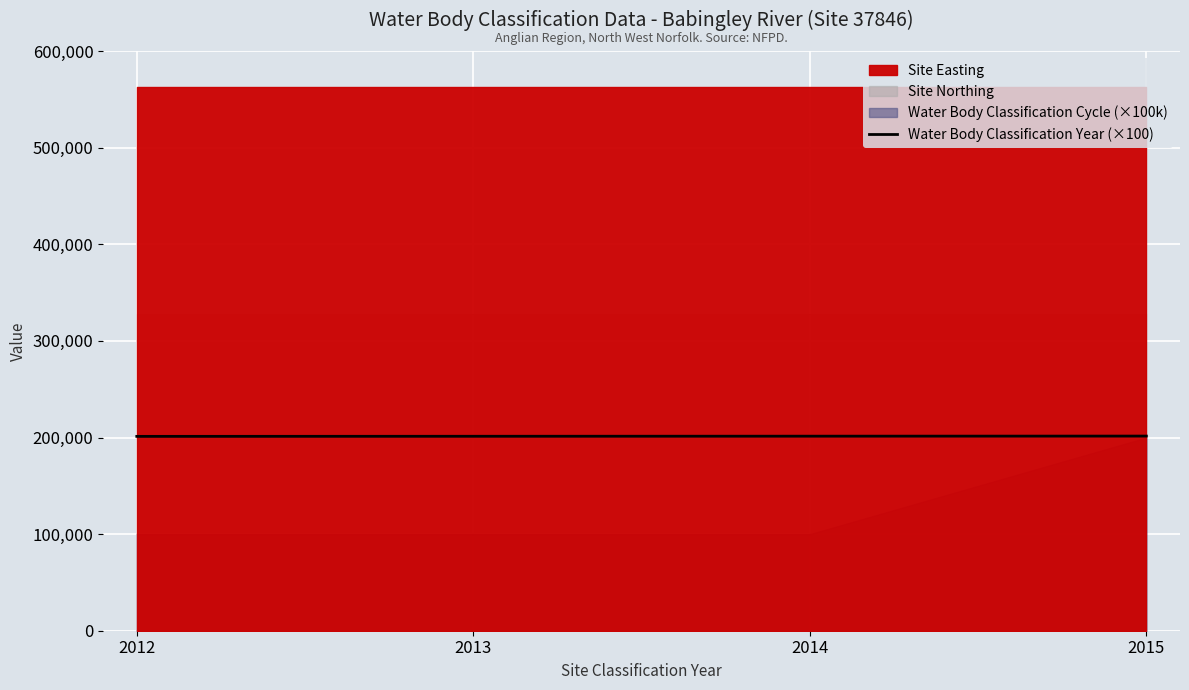

Reading left to right, extract all data points from this chart.

2012=201200	2013=201300	2014=201400	2015=201500